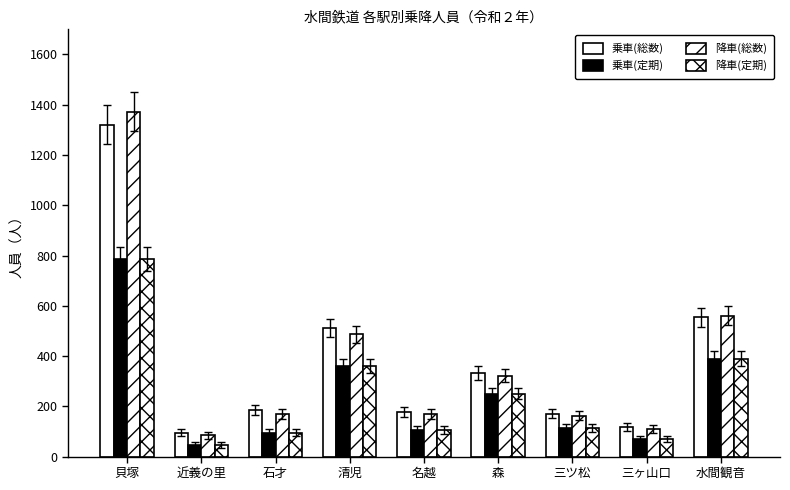

Are the bars grouped side by side (vs. stacked)?

Yes